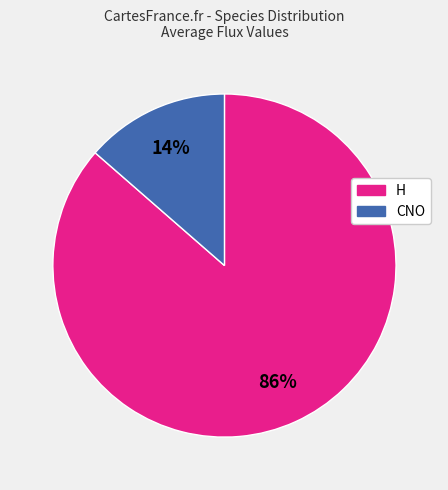

Combined, do CNO and H account for over 50%?

Yes